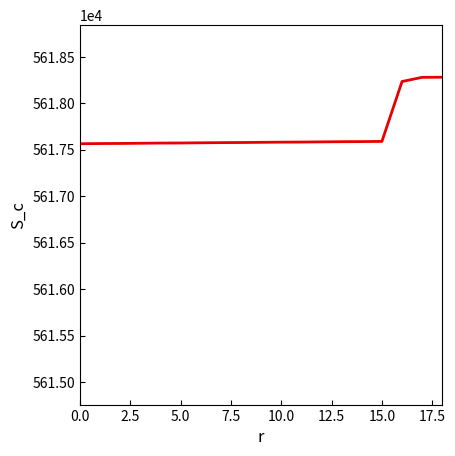

What is the difference between the maximum and minimum values?

716